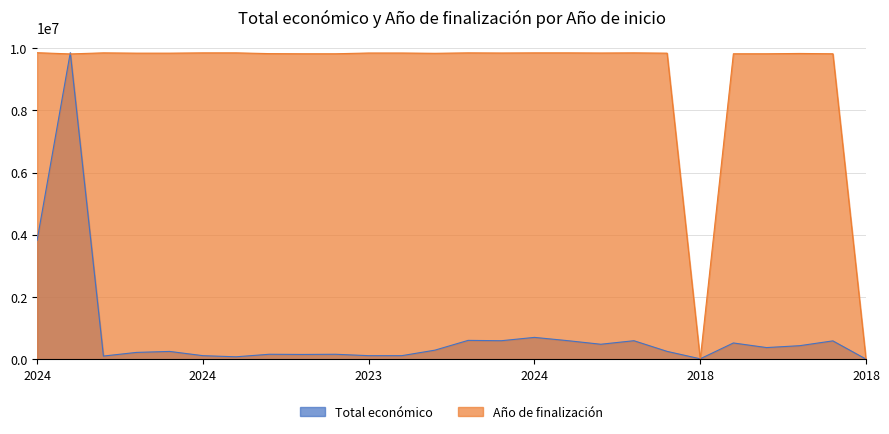

What are all the series names shown in the legend?

Total económico, Año de finalización